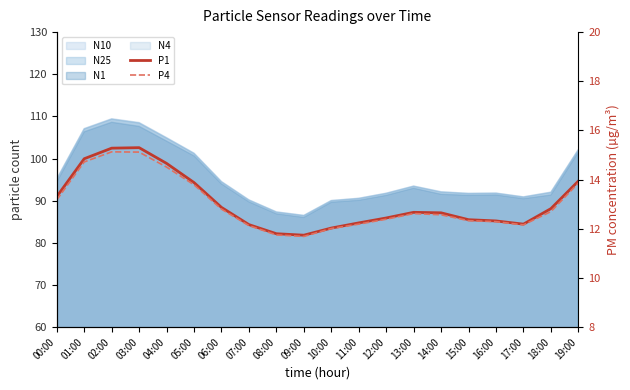

What is the sum of all P1 values?

261.5